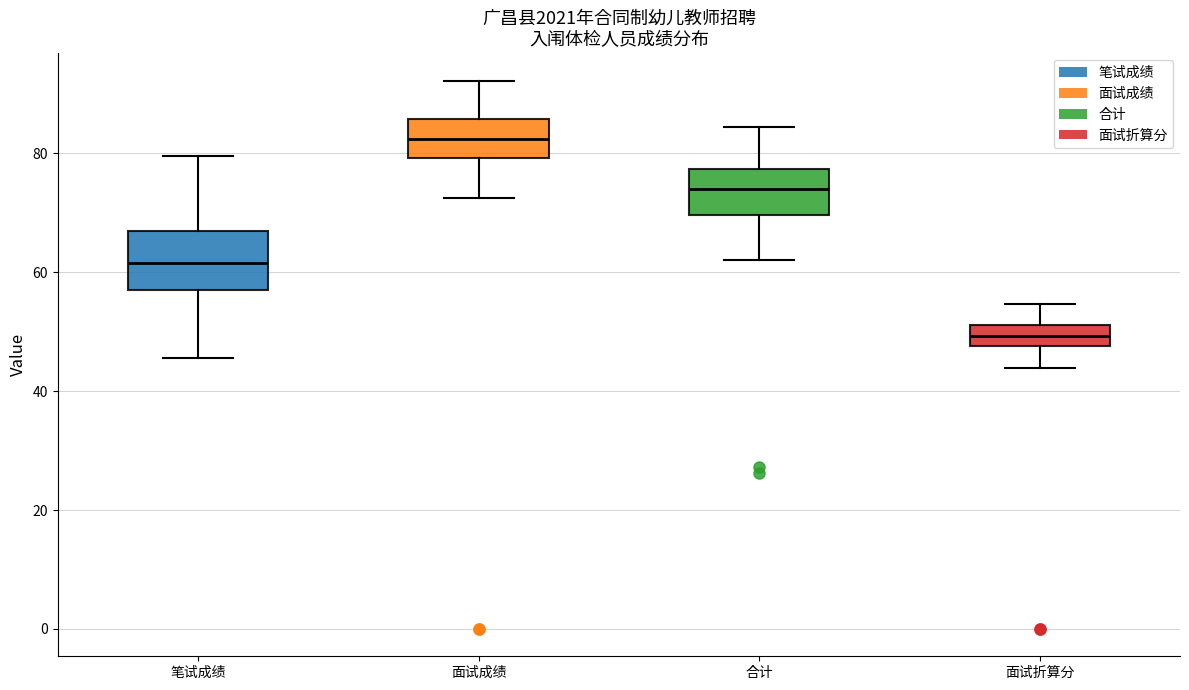

Comparing the boxes themselves (not the whiskers), which one is the tallest?

笔试成绩